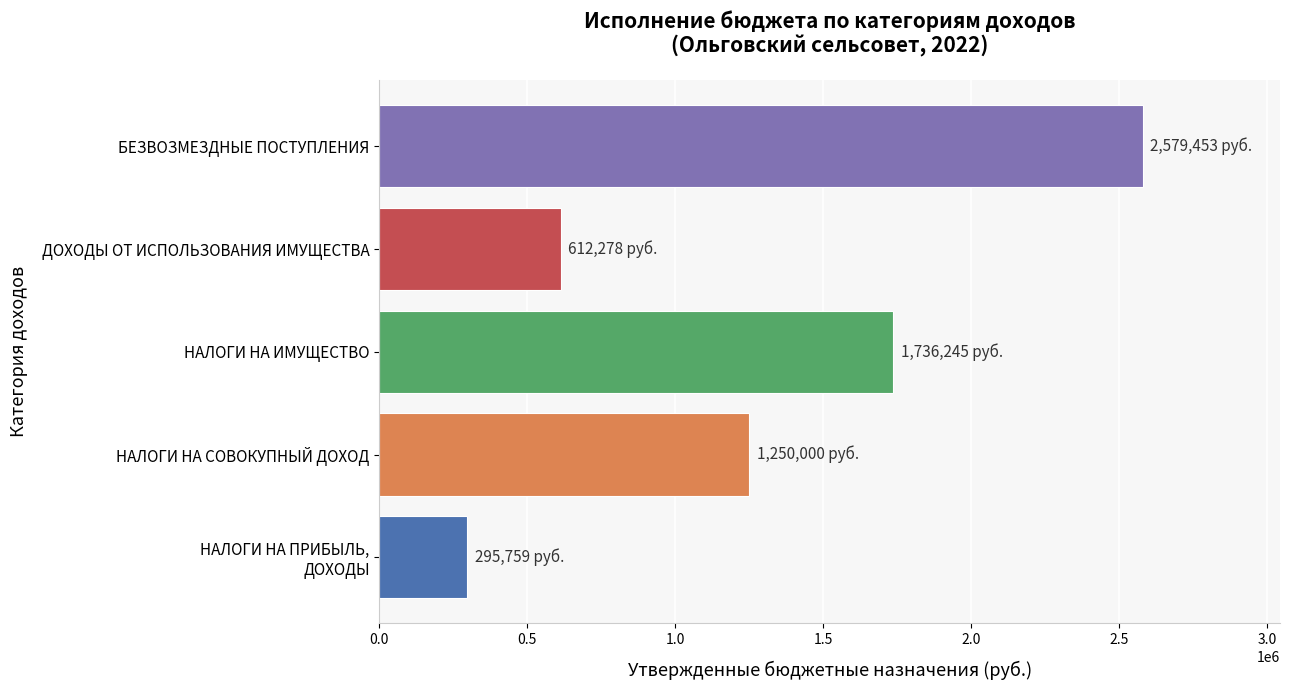

What is the ratio of the value at БЕЗВОЗМЕЗДНЫЕ ПОСТУПЛЕНИЯ to the value at НАЛОГИ НА ИМУЩЕСТВО?

1.5